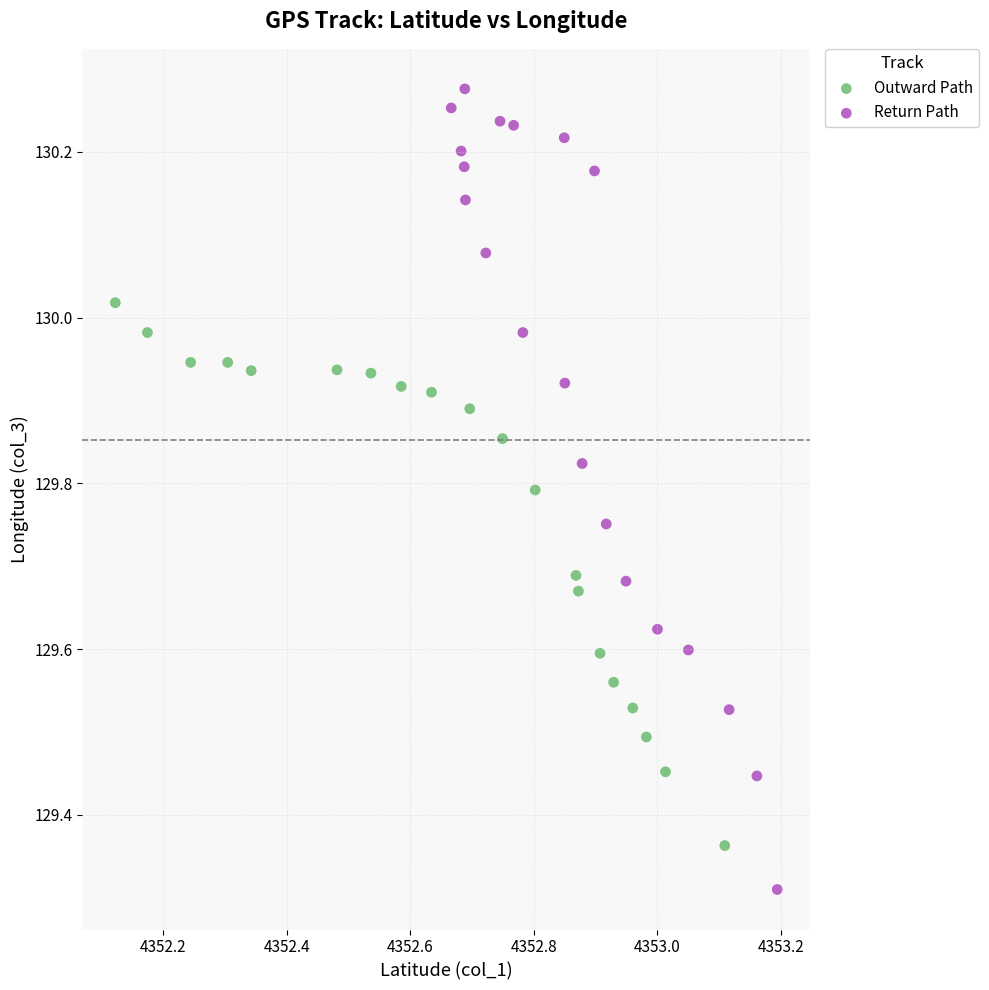

Which series contains the highest Y value?

Return Path